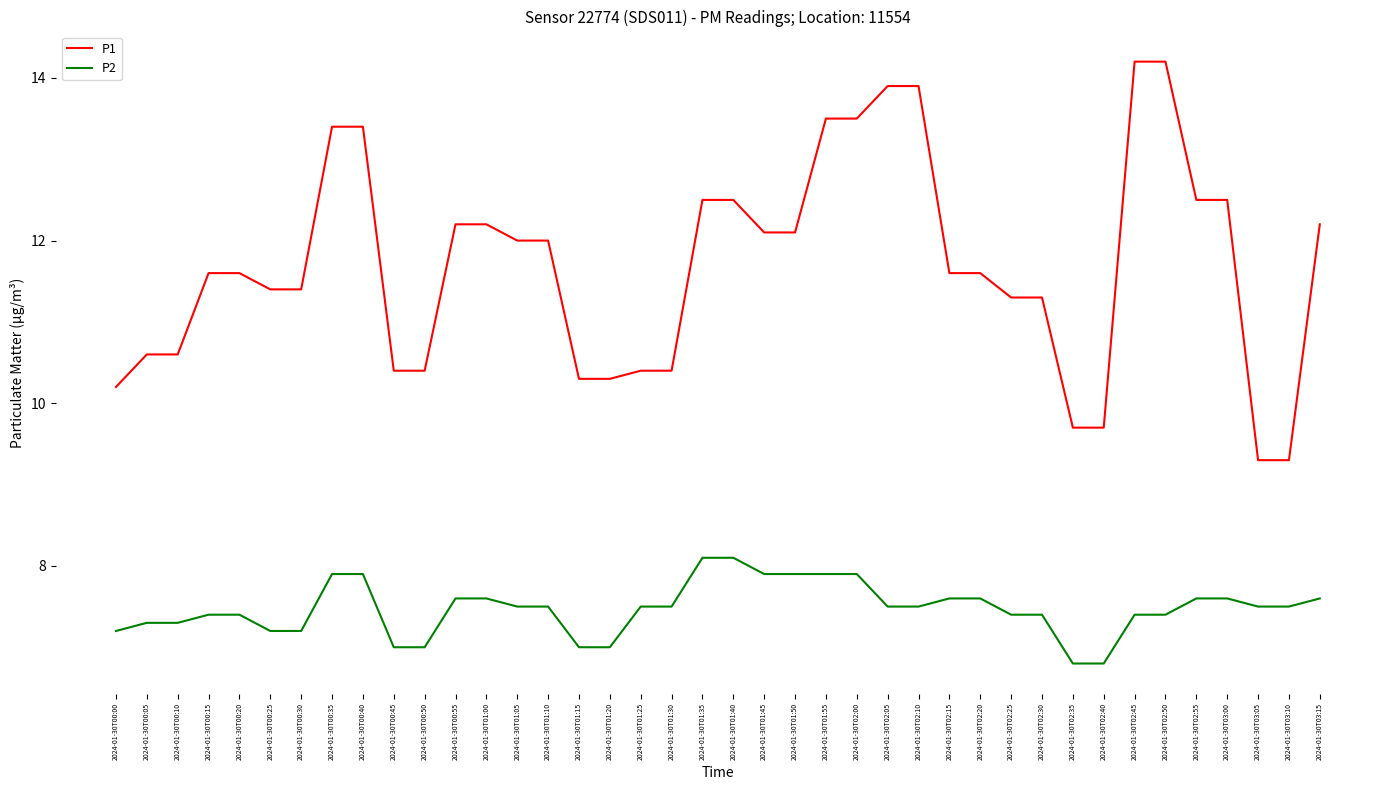

What is the difference between the highest and lowest values at 2024-01-30T03:15?

4.6